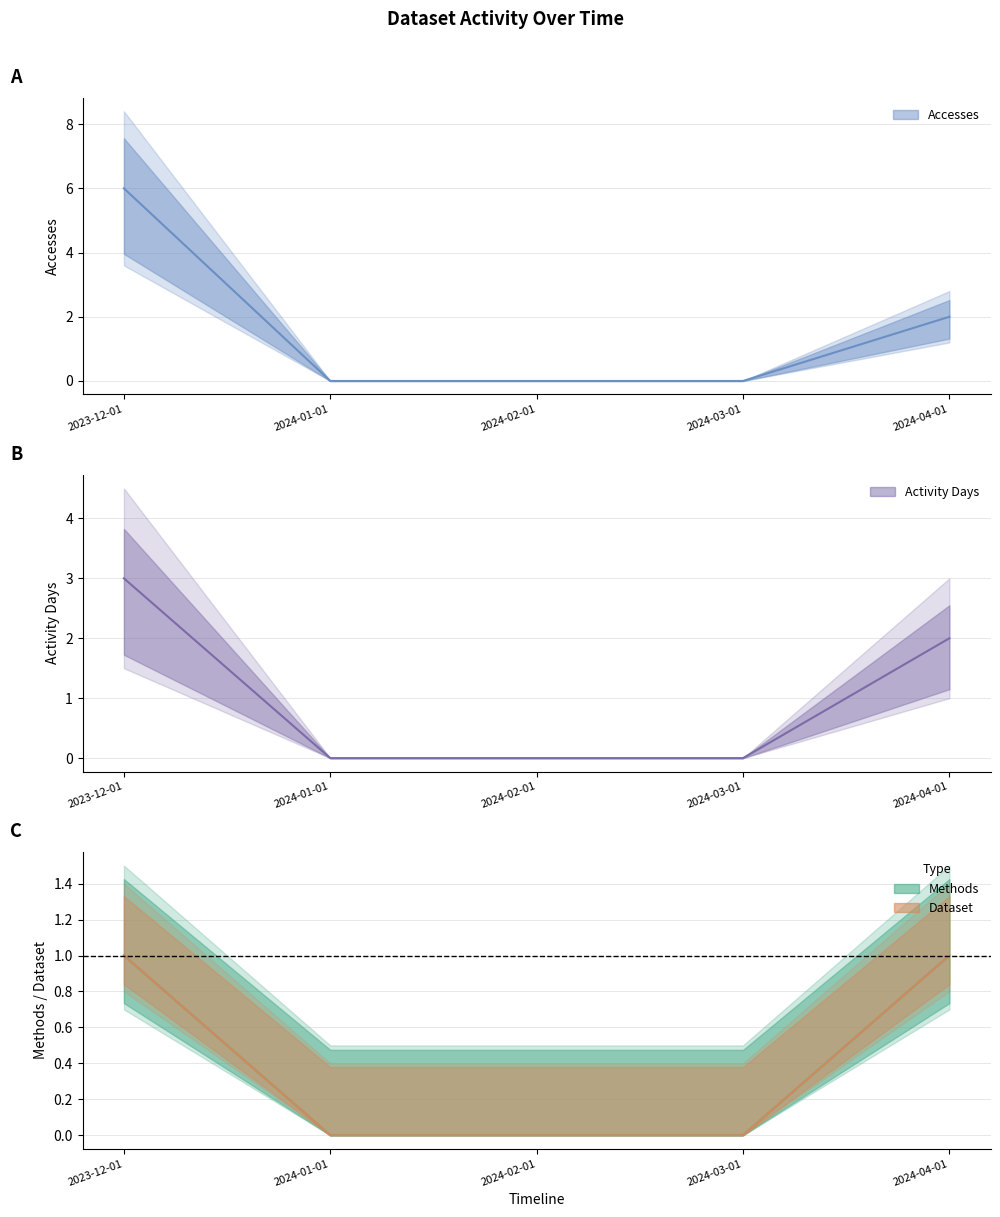

What are all the series names shown in the legend?

Accesses, Activity Days, Methods, Dataset